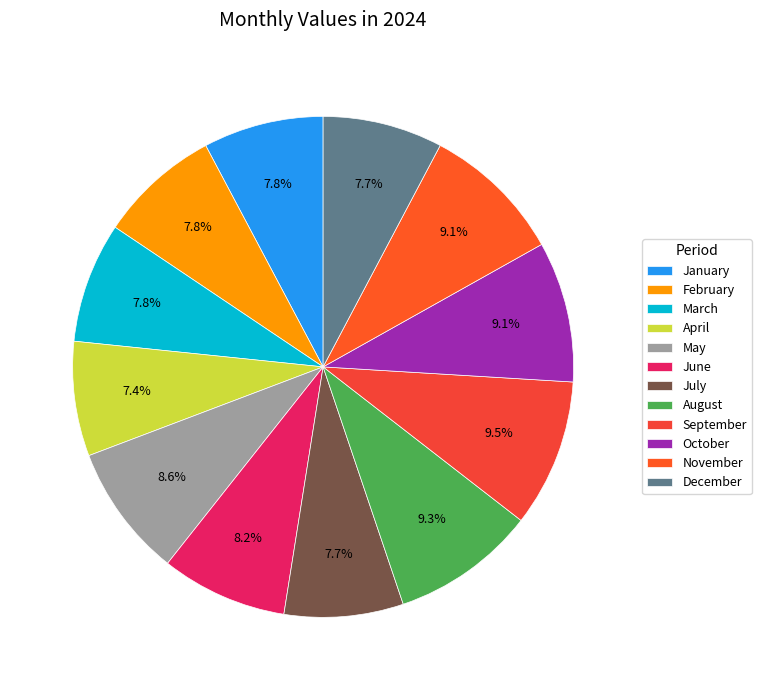

To the nearest percent, what is the difference between the largest and smallest slice percentages?

2%